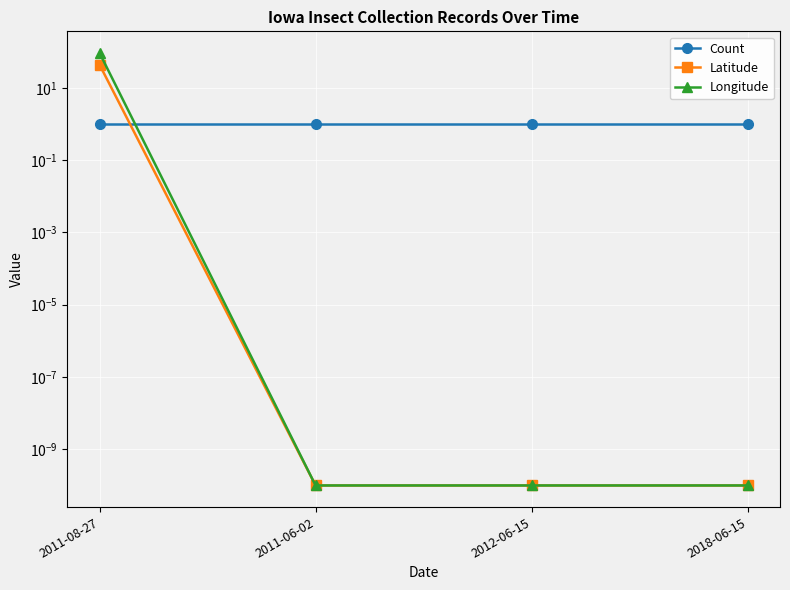

What is the label of the 3rd point from the left?

2012-06-15